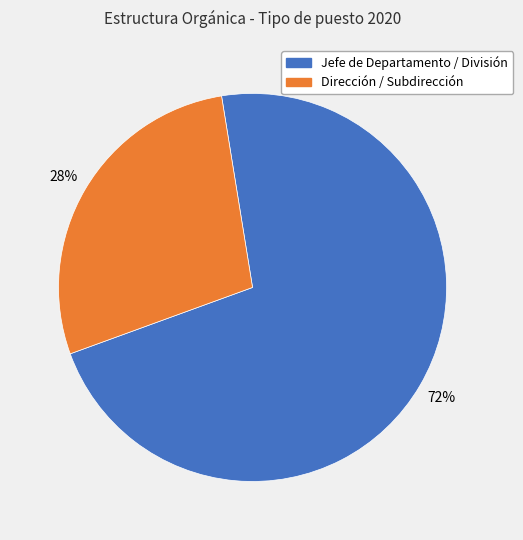

Is there any slice that represents more than half of the pie?

Yes